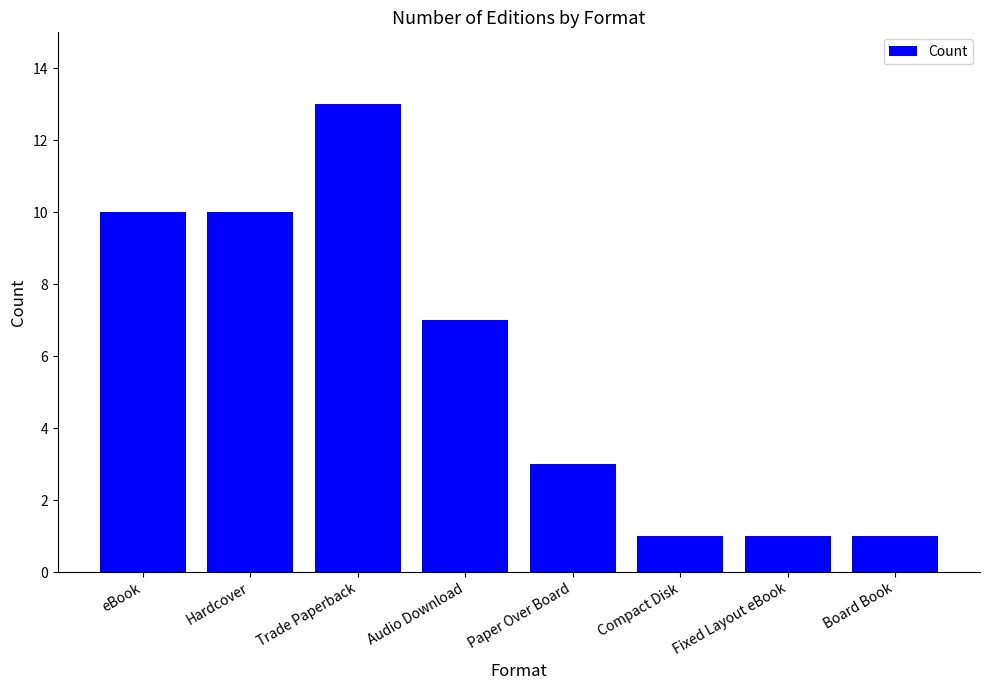

The value at Fixed Layout eBook is 1. True or false?

True